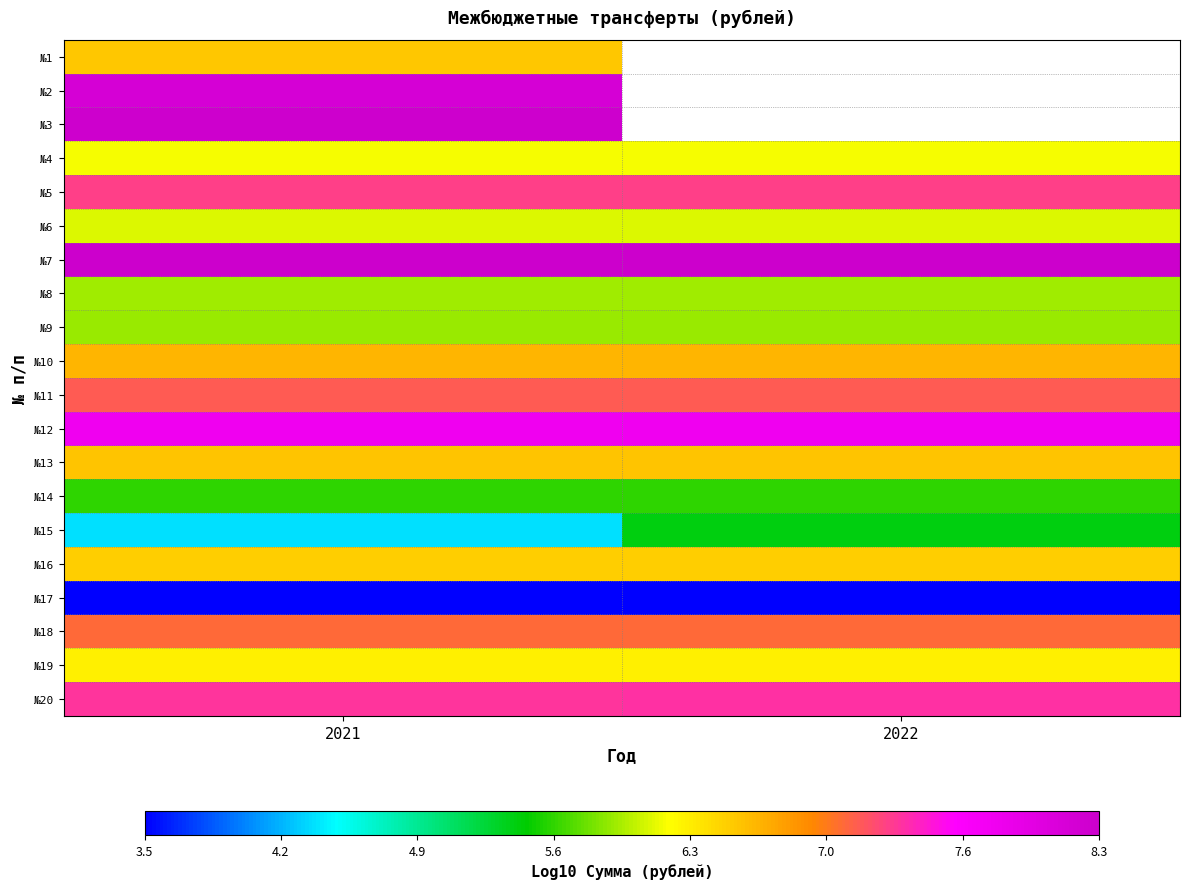

At which label does №17 reach its peak?

2021